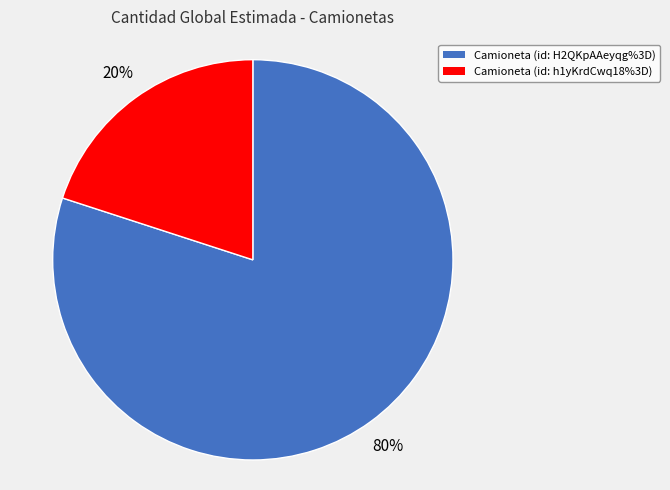

Is it true that Camioneta (id: H2QKpAAeyqg%3D) is 80% of the pie?

True